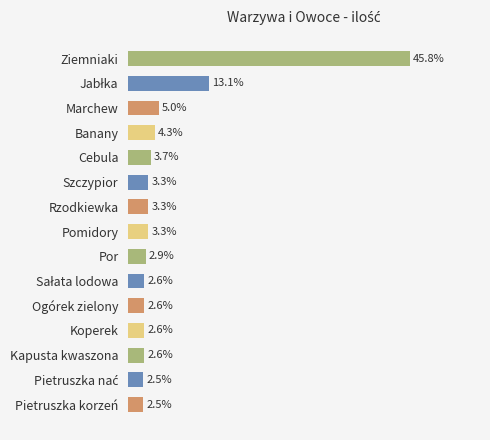

What is the label of the 5th bar from the bottom?

Ogórek zielony